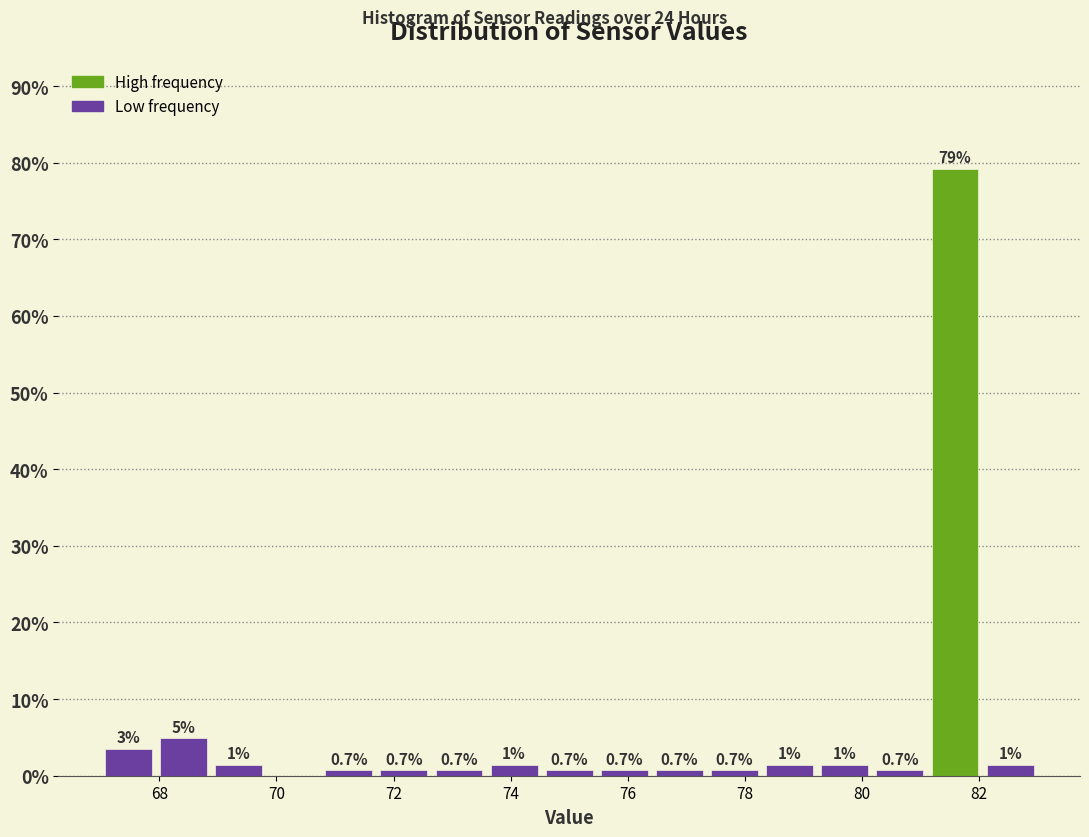

Which range on the x-axis has the tallest bar?

81.2 to 82.0